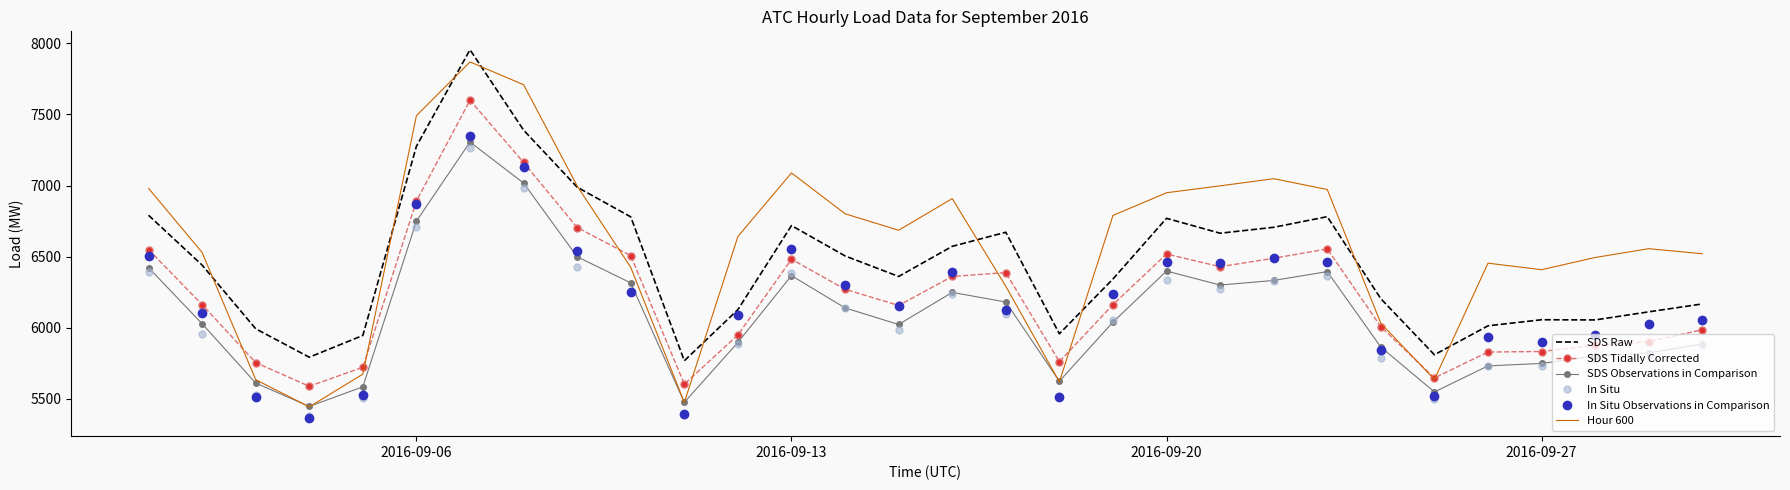

What is the greatest value displayed?

7955.8